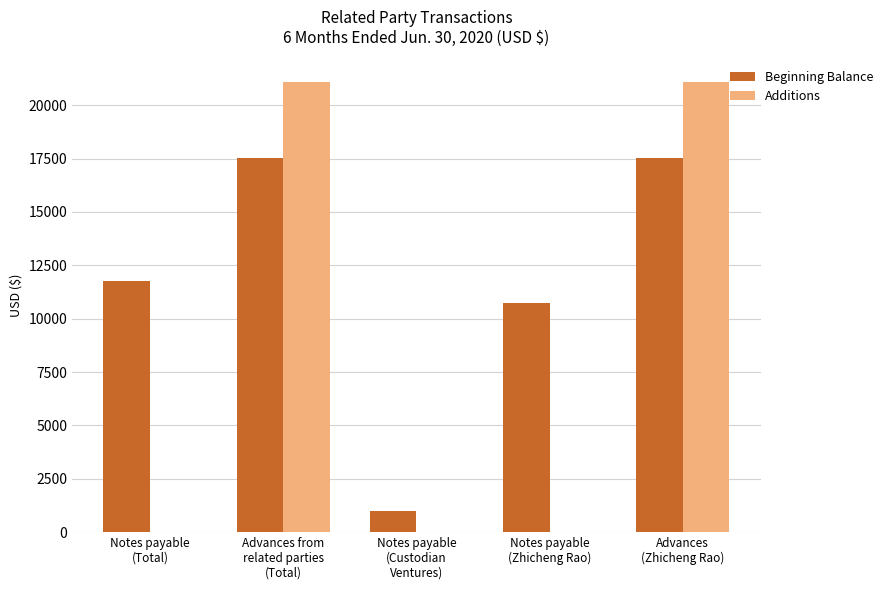

Reading right to left, what are all the values shown in this chart?

Beginning Balance: 17548	10750	1000	17548	11750
Additions: 21100	0	0	21100	0